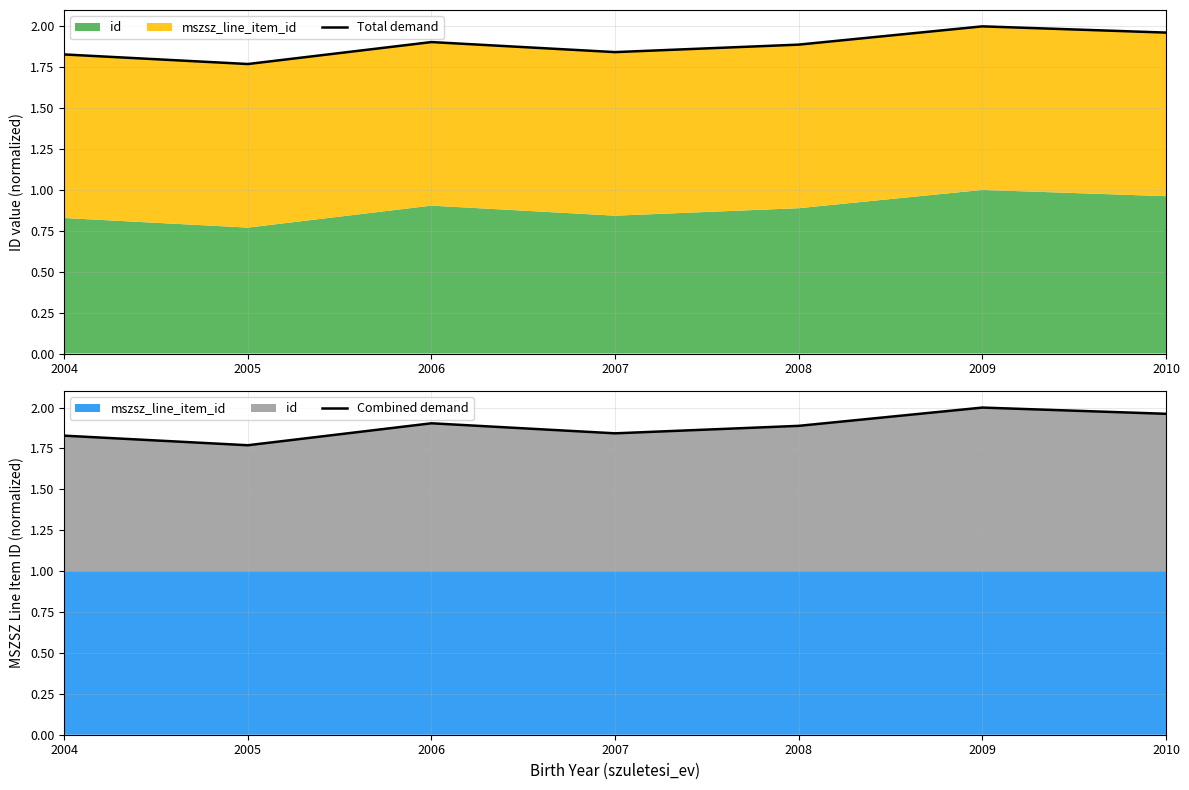

Rank the series by their maximum value, from lowest to highest.

Total demand, Combined demand